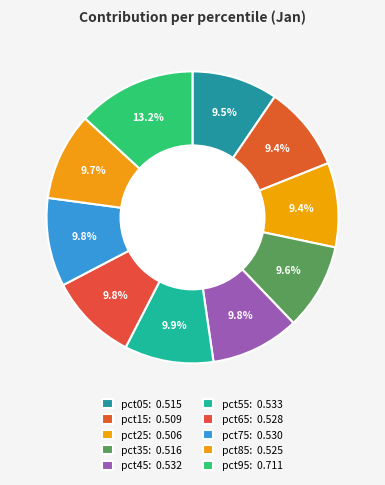

To the nearest percent, what is the difference between the largest and smallest slice percentages?

4%